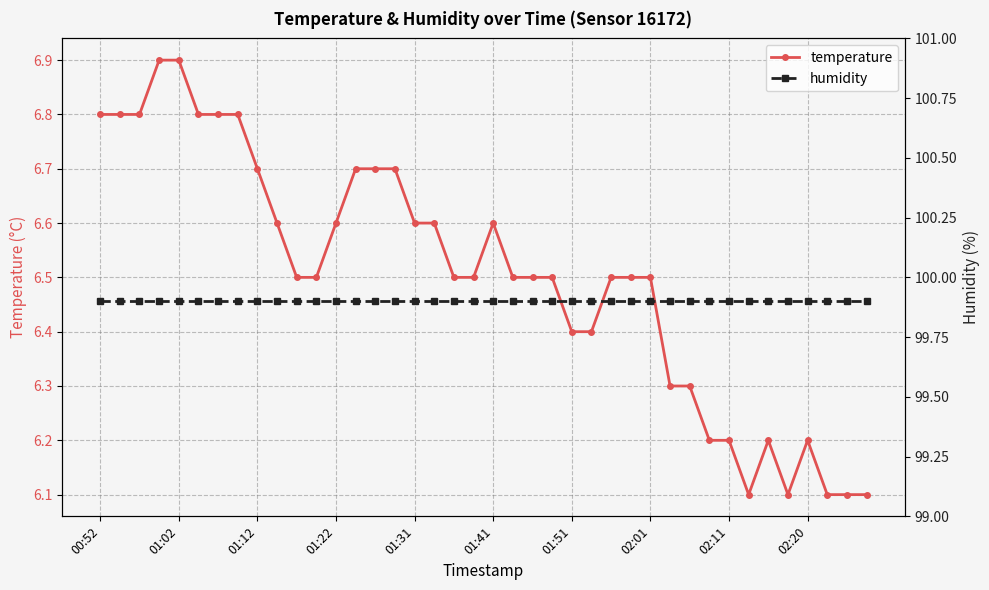

True or false: temperature and humidity cross at least once.

False